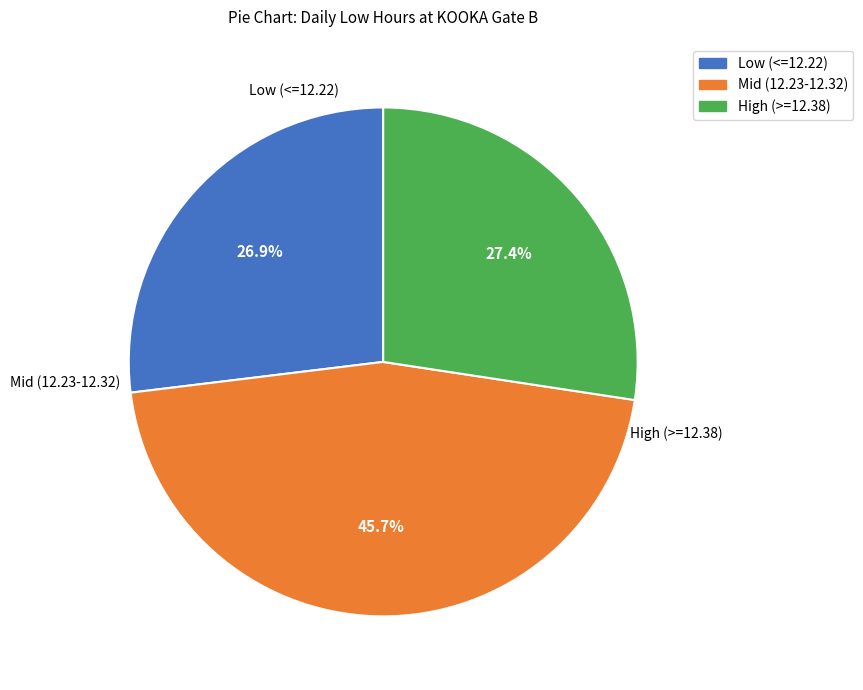

Does any single category account for the majority?

No